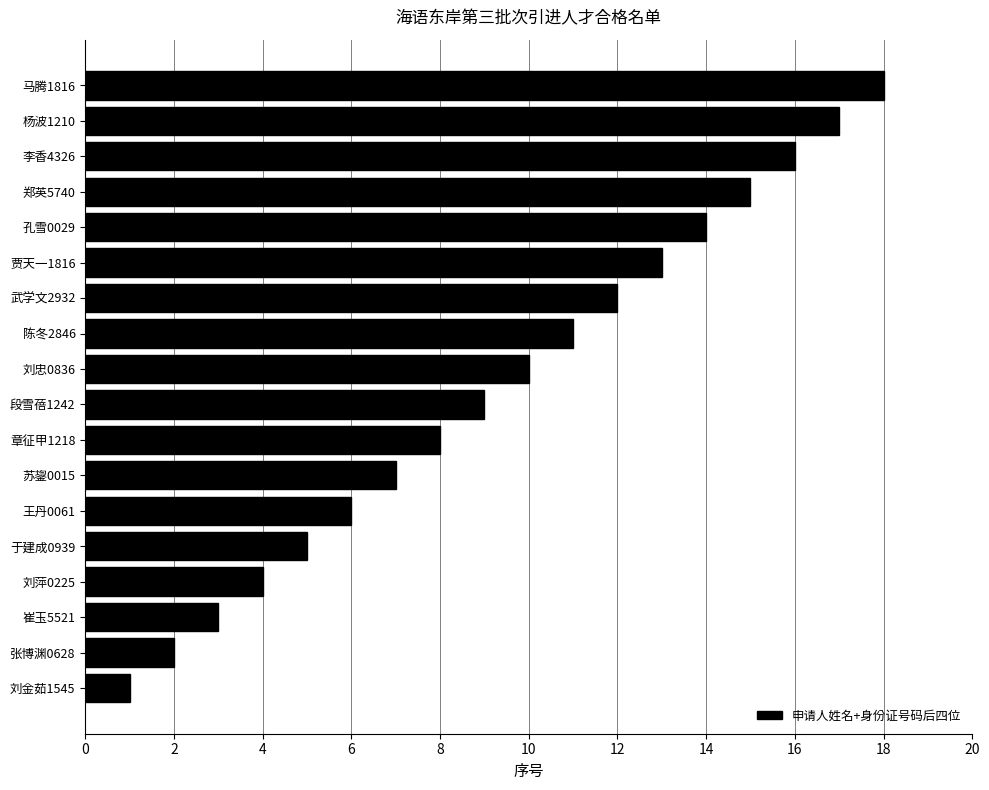

What is the greatest value displayed?

18